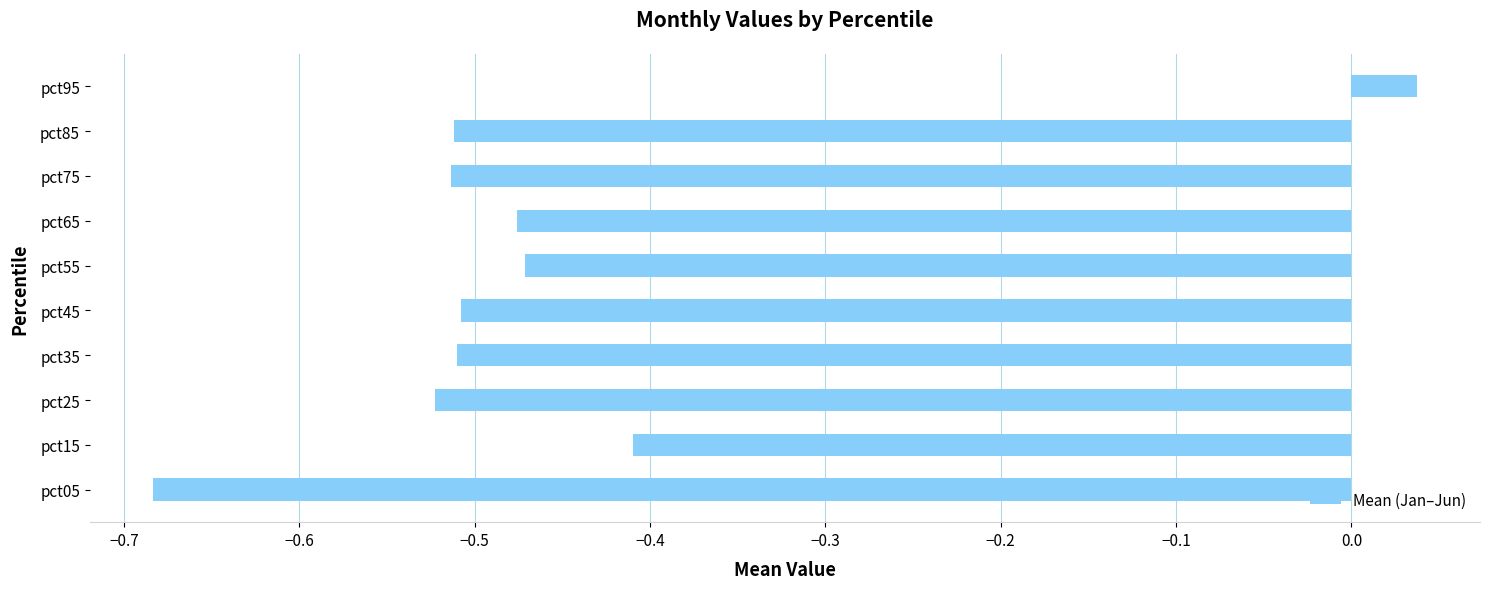

At which category does the chart reach its peak across all series?

pct95